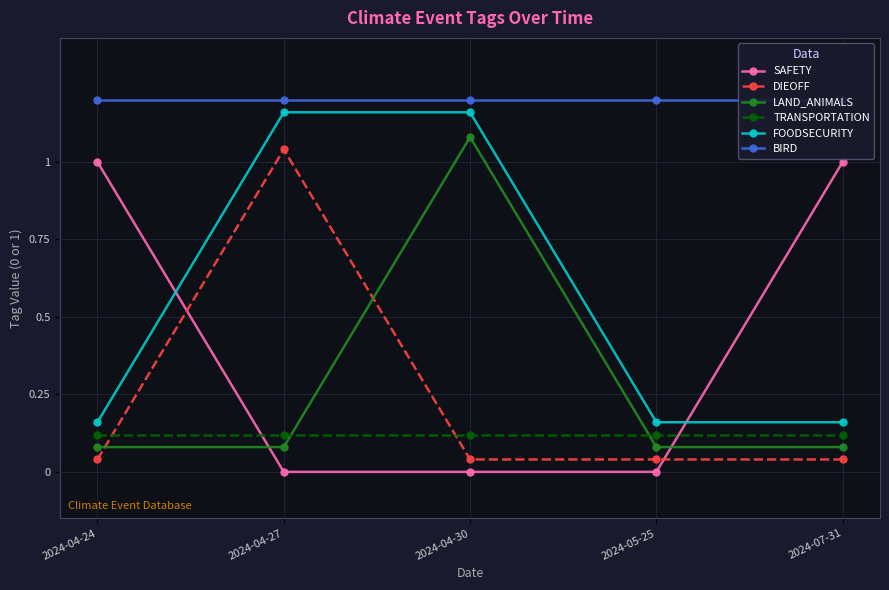

Is it true that TRANSPORTATION equals 0.1 at 2024-04-30?

True